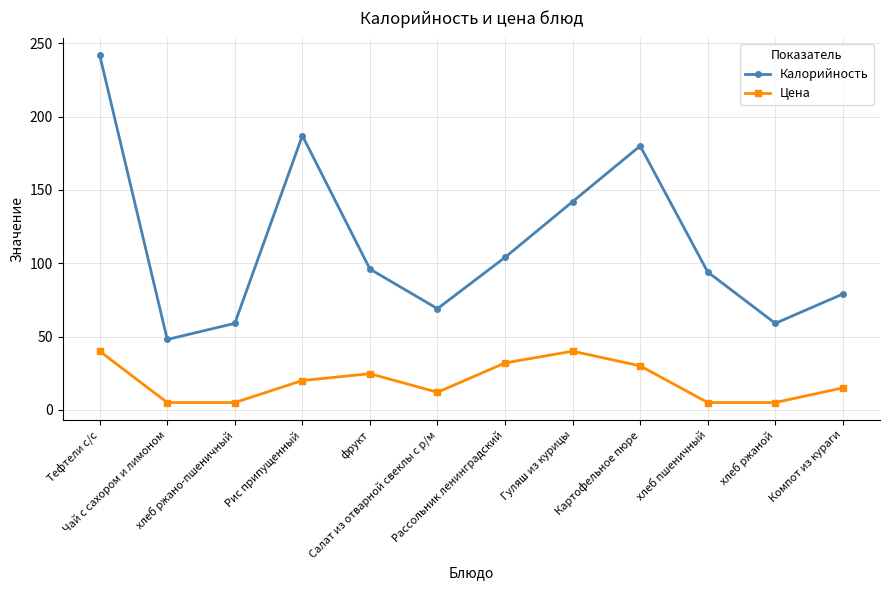

What position from the left is Гуляш из курицы?

8